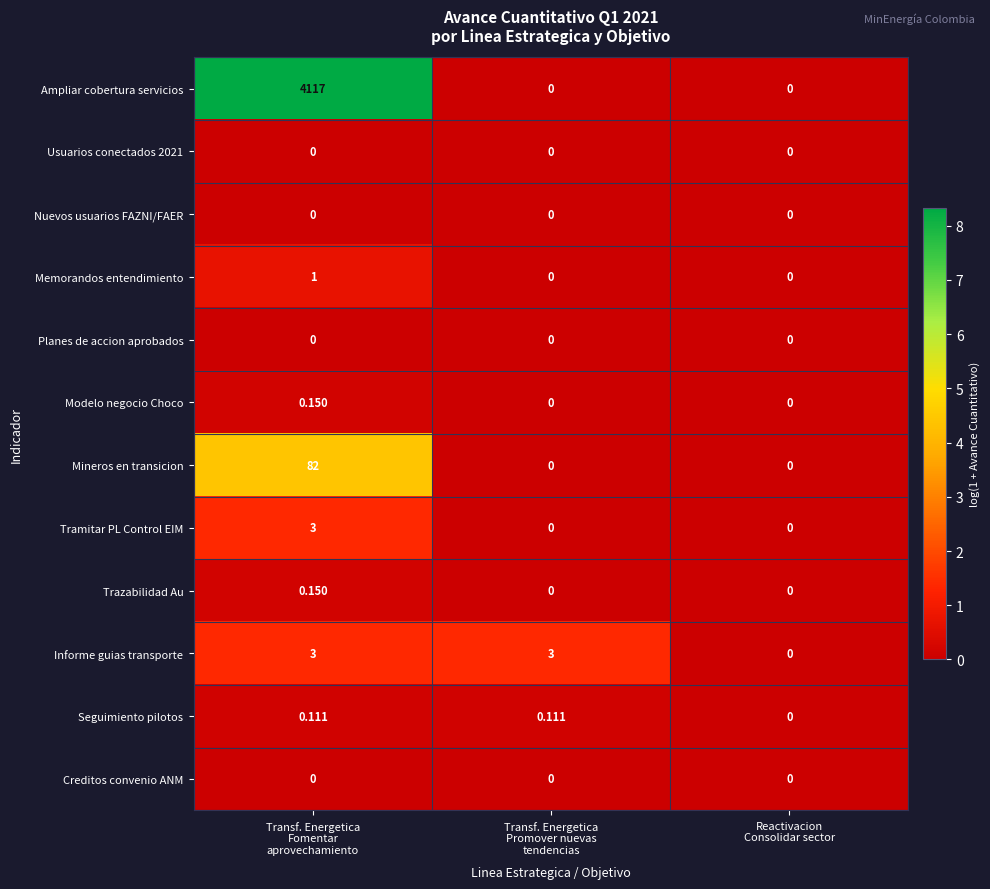

Which series has the largest range (max minus min)?

Ampliar cobertura servicios